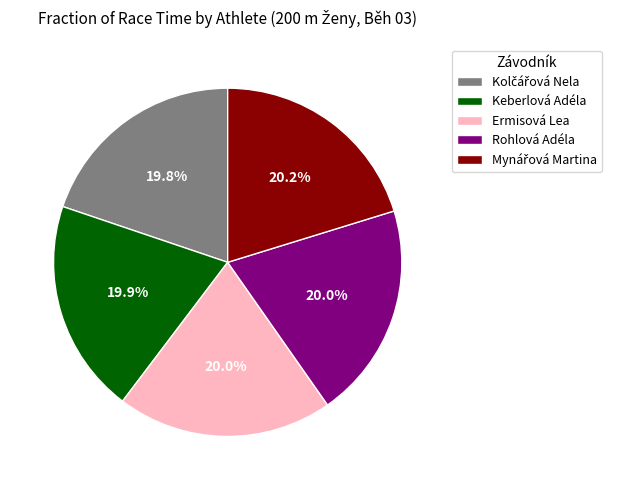

To the nearest percent, what is the average slice percentage?

20%